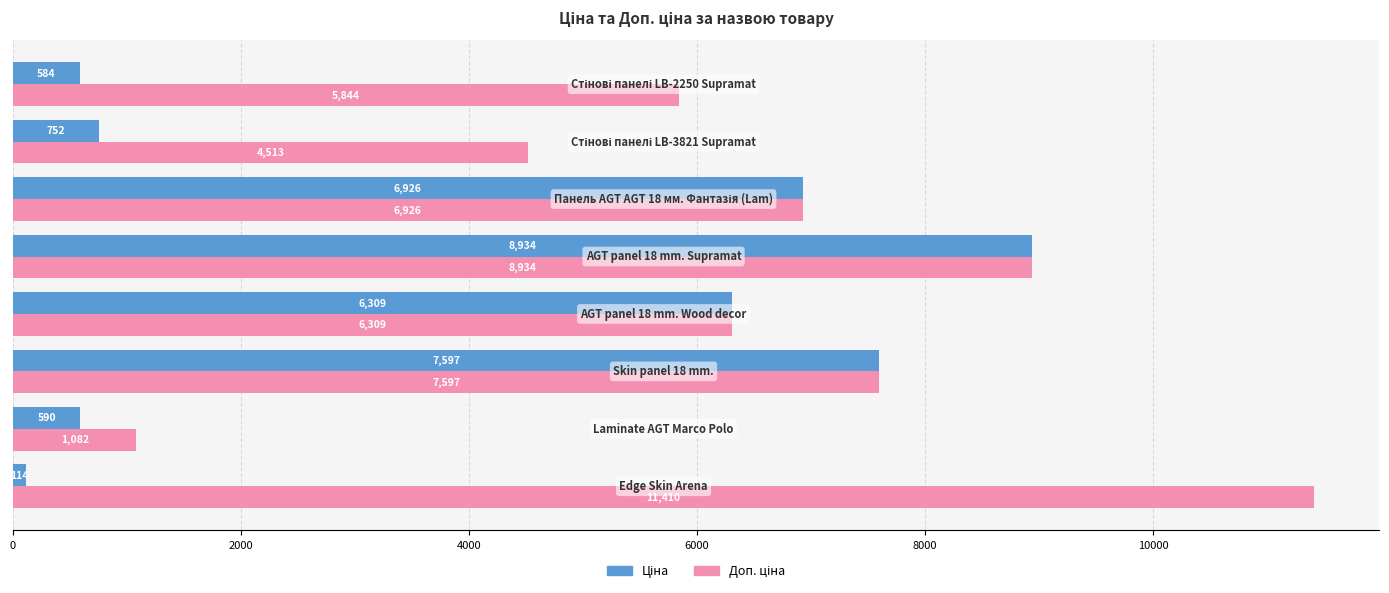

What is the greatest value displayed?

11410.0